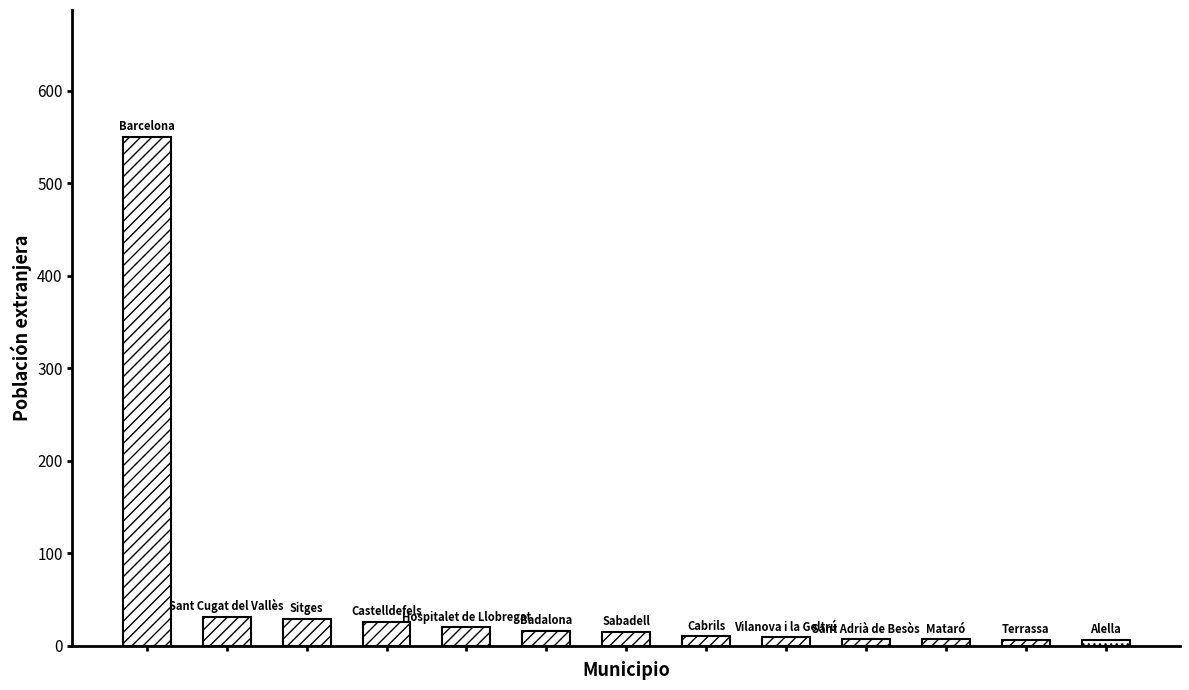

What is the label of the 6th bar from the right?

Cabrils